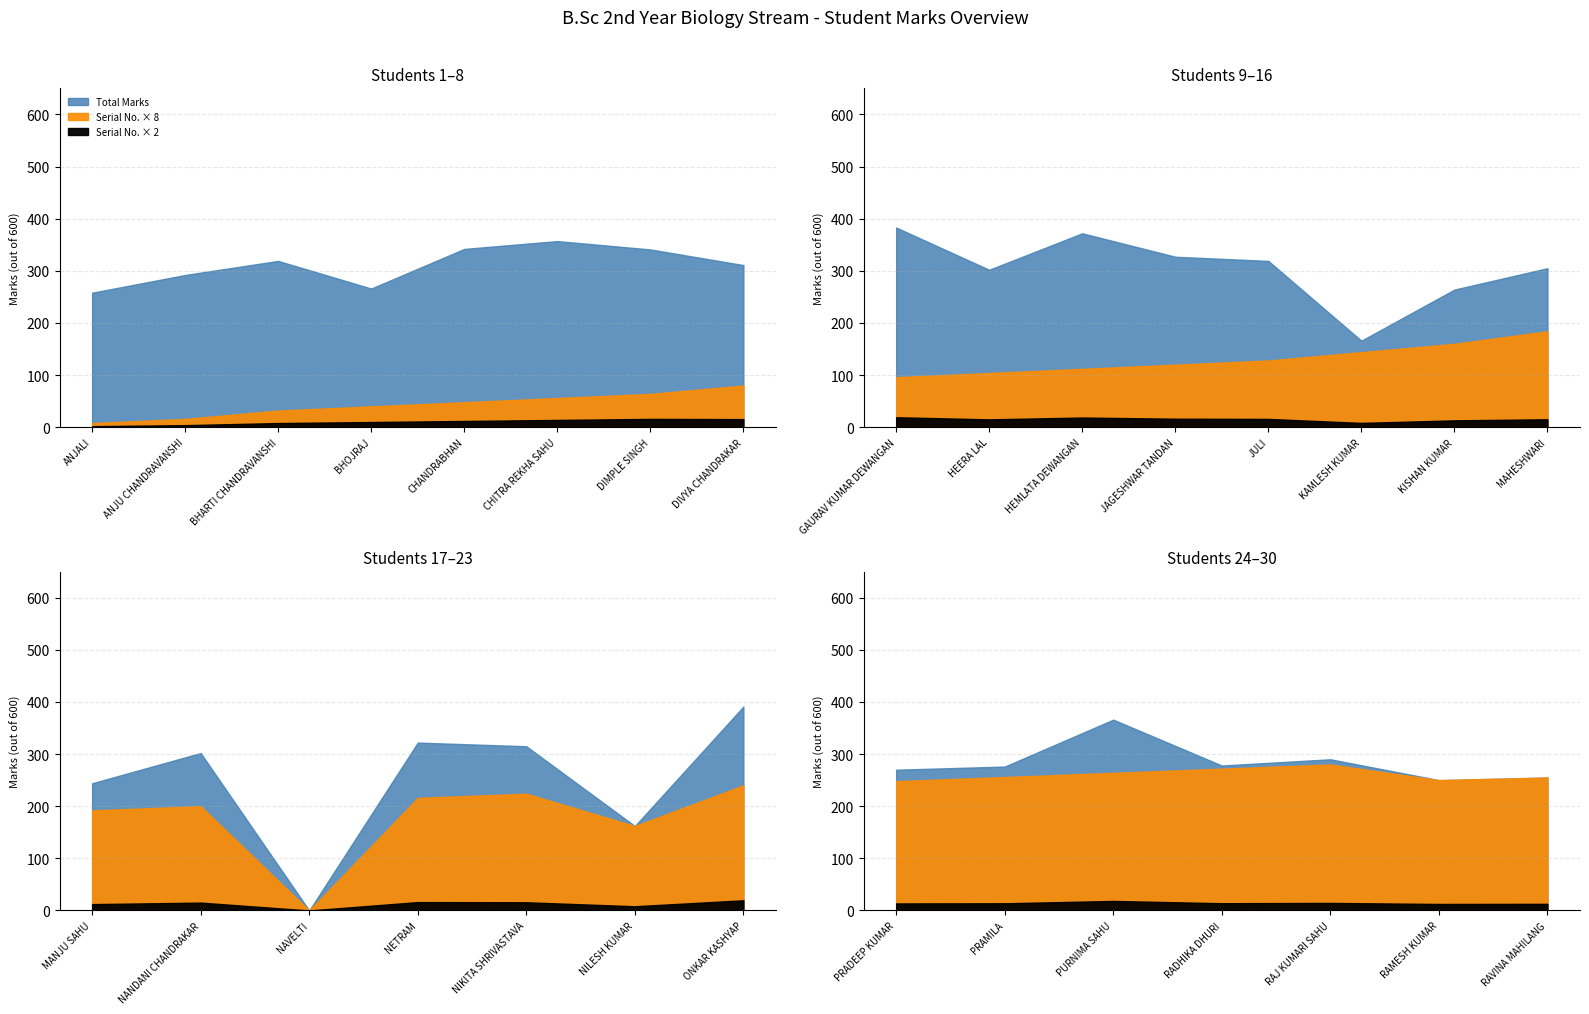

The value of Serial Number at MAHESHWARI is 15. True or false?

False